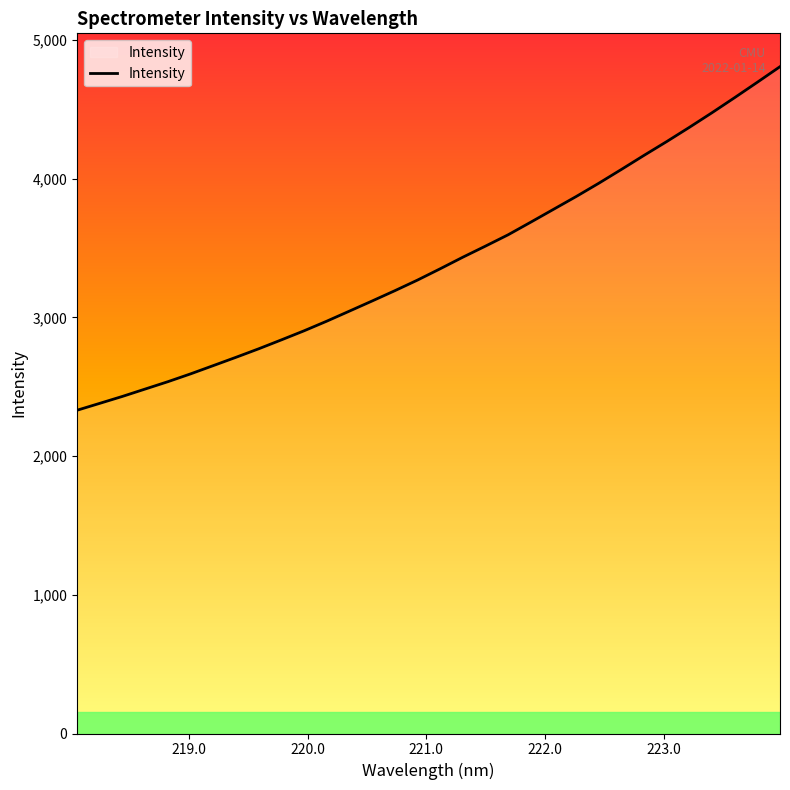

What is the difference between the maximum and minimum values?

2477.1